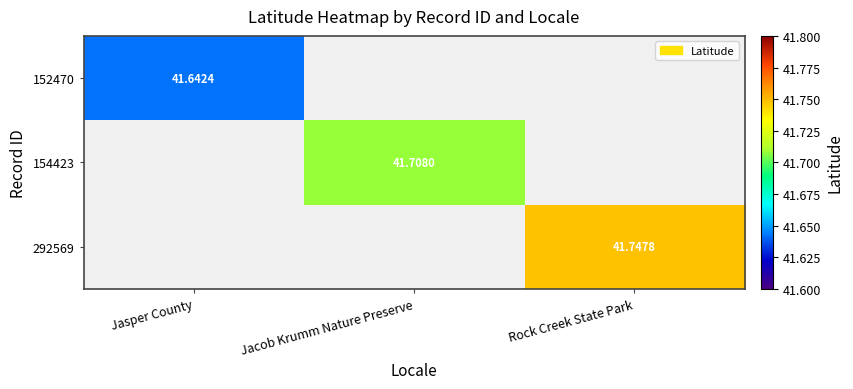

Rank the series by their maximum value, from lowest to highest.

152470, 154423, 292569